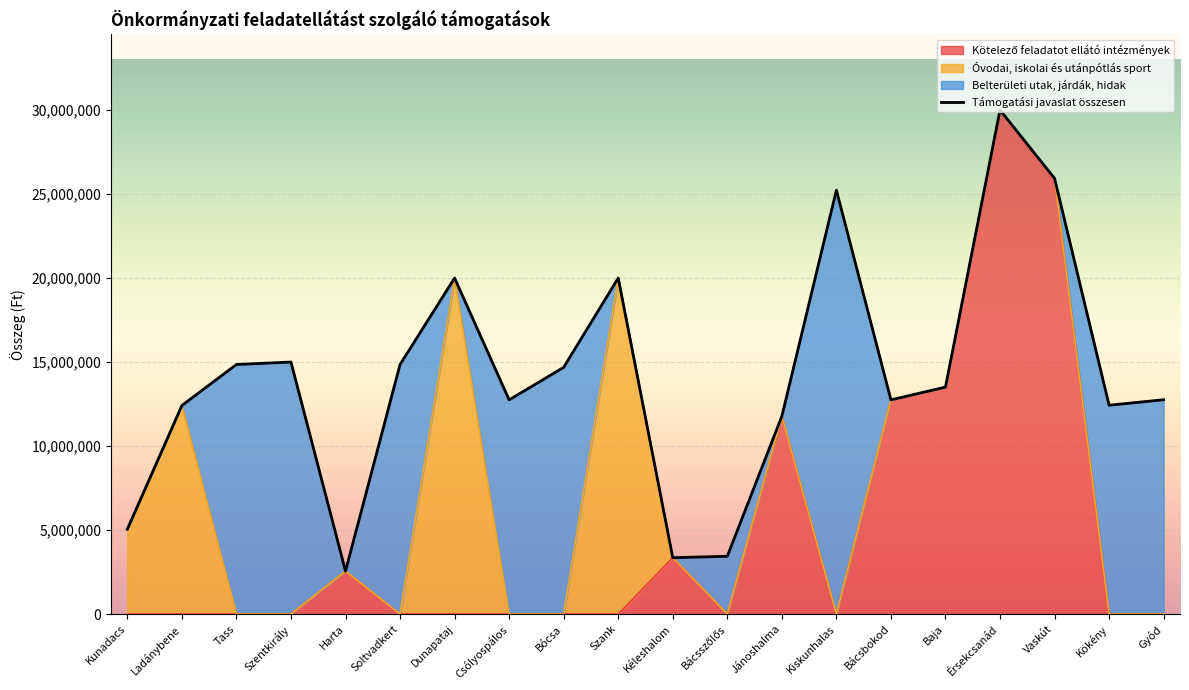

How many lines are shown in the chart?

2